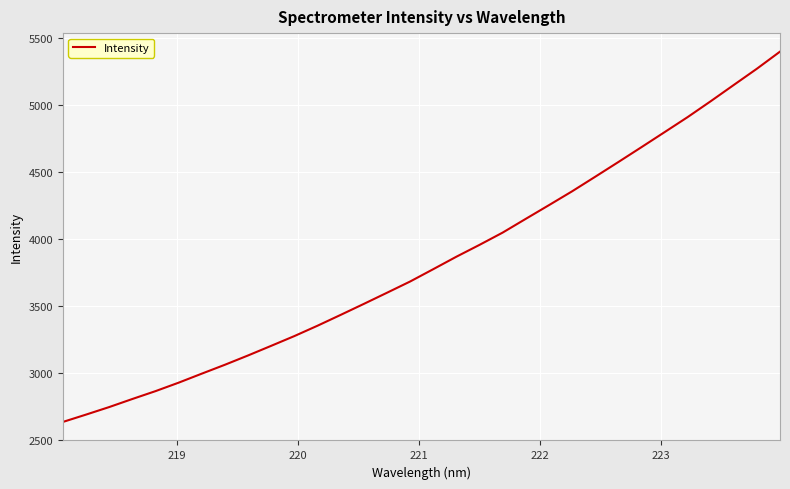

Reading right to left, list all the values displayed in this chart.

5398.5	5270.8	5149.5	5027.8	4909.0	4796.3	4684.1	4572.9	4463.1	4354.3	4251.0	4148.9	4046.1	3954.5	3866.0	3772.9	3680.7	3596.7	3513.5	3431.4	3350.5	3273.1	3200.3	3128.3	3058.8	2992.2	2924.9	2861.6	2802.8	2742.5	2686.2	2631.3